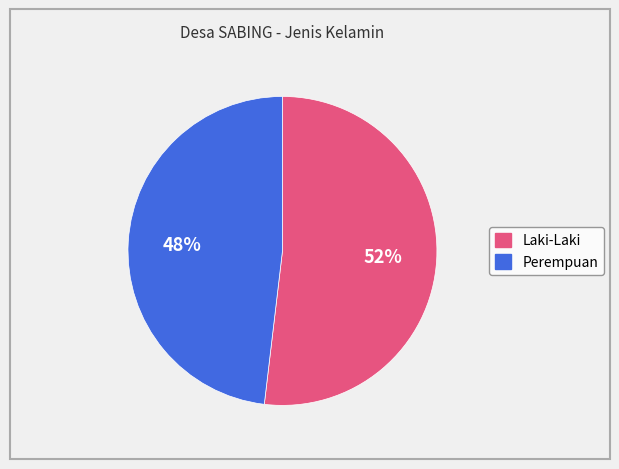

What percentage is the Perempuan slice, to the nearest percent?

48%